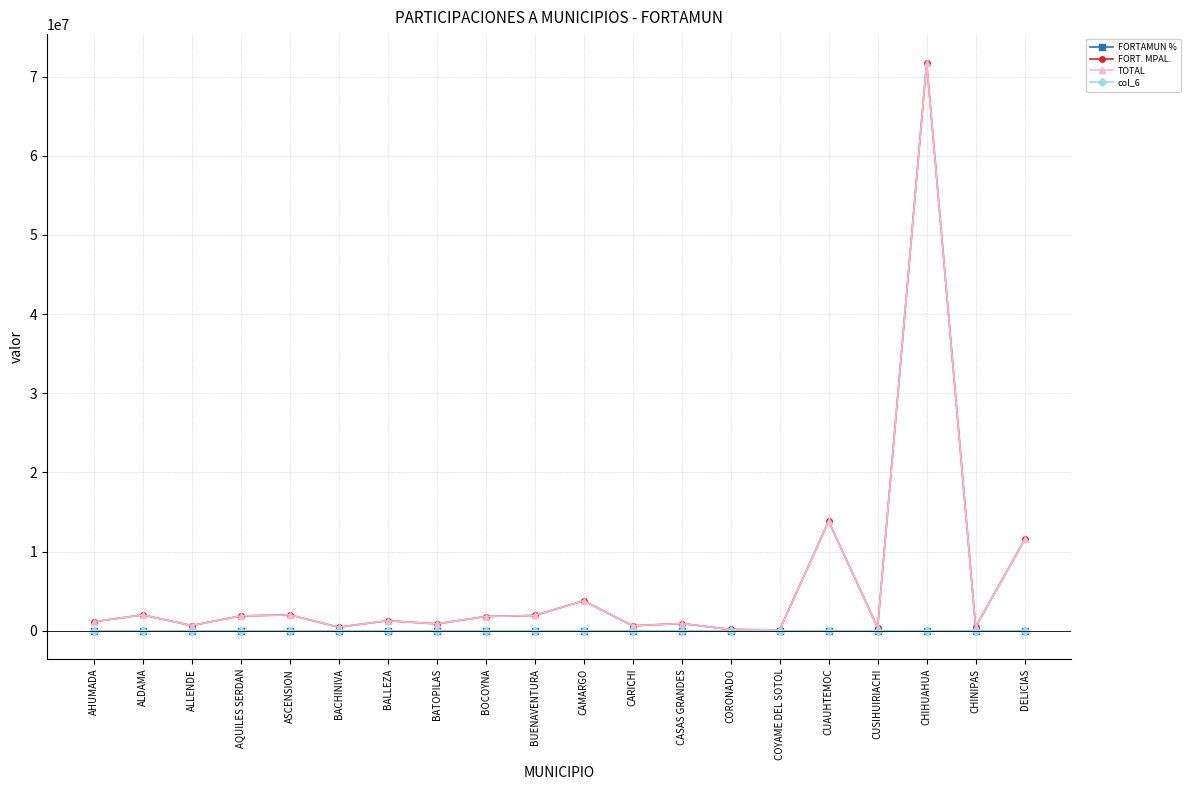

What position from the right is BOCOYNA?

12